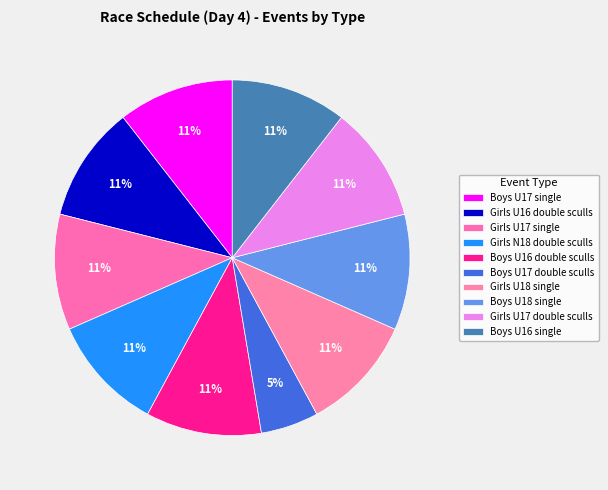

Count the number of slices in the pie.

10